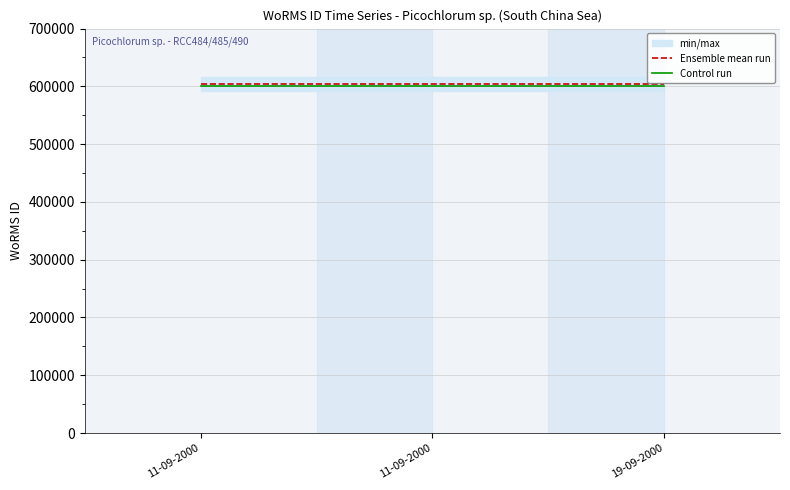

The Control run series shows 600411.9 at 19-09-2000. True or false?

True